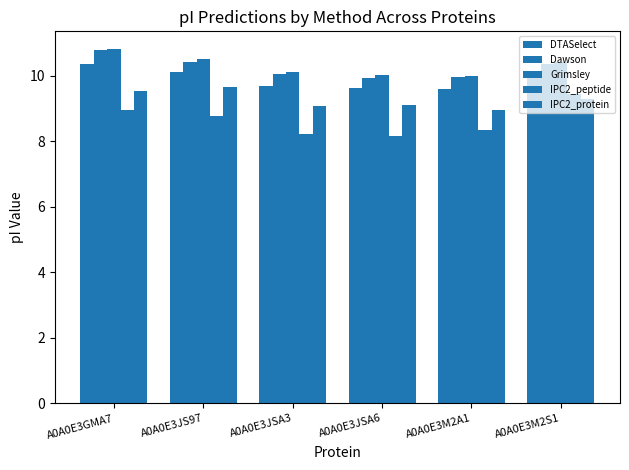

What is the average value of the IPC2_peptide series?

8.7